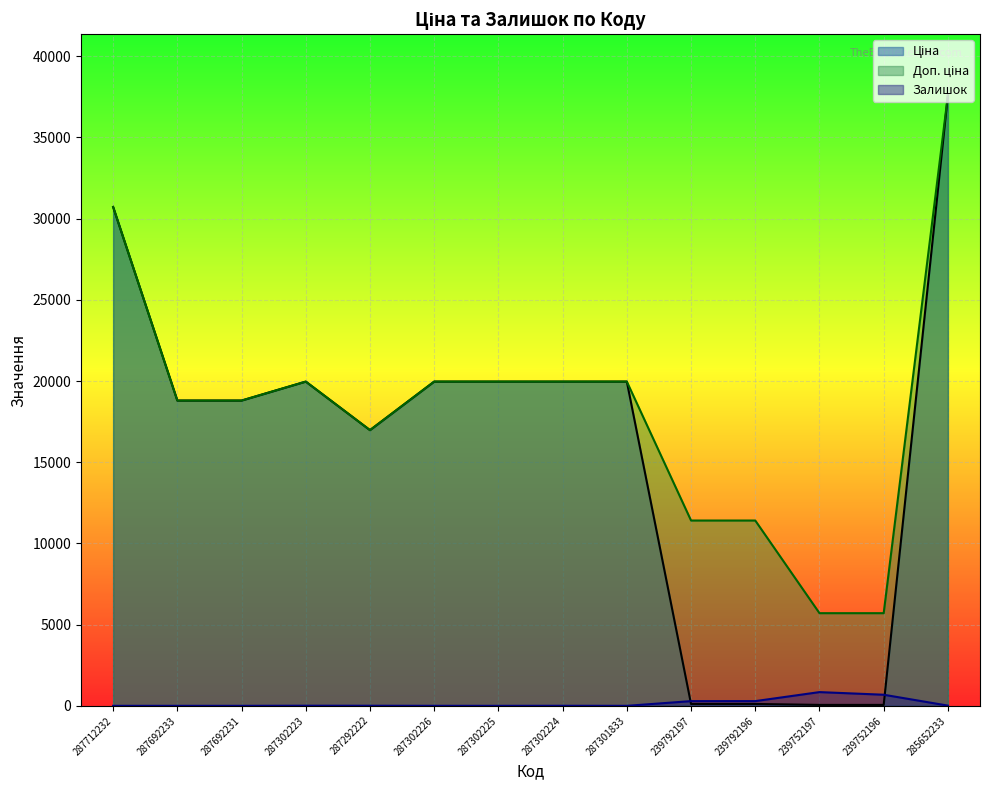

How many lines are shown in the chart?

3